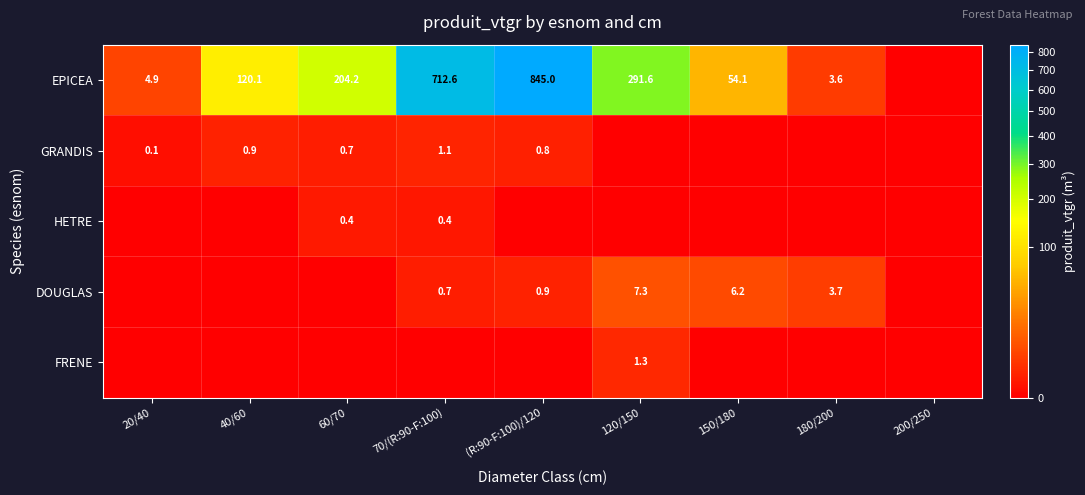

What is the sum of the EPICEA values at 120/150 and (R:90-F:100)/120?

1136.6